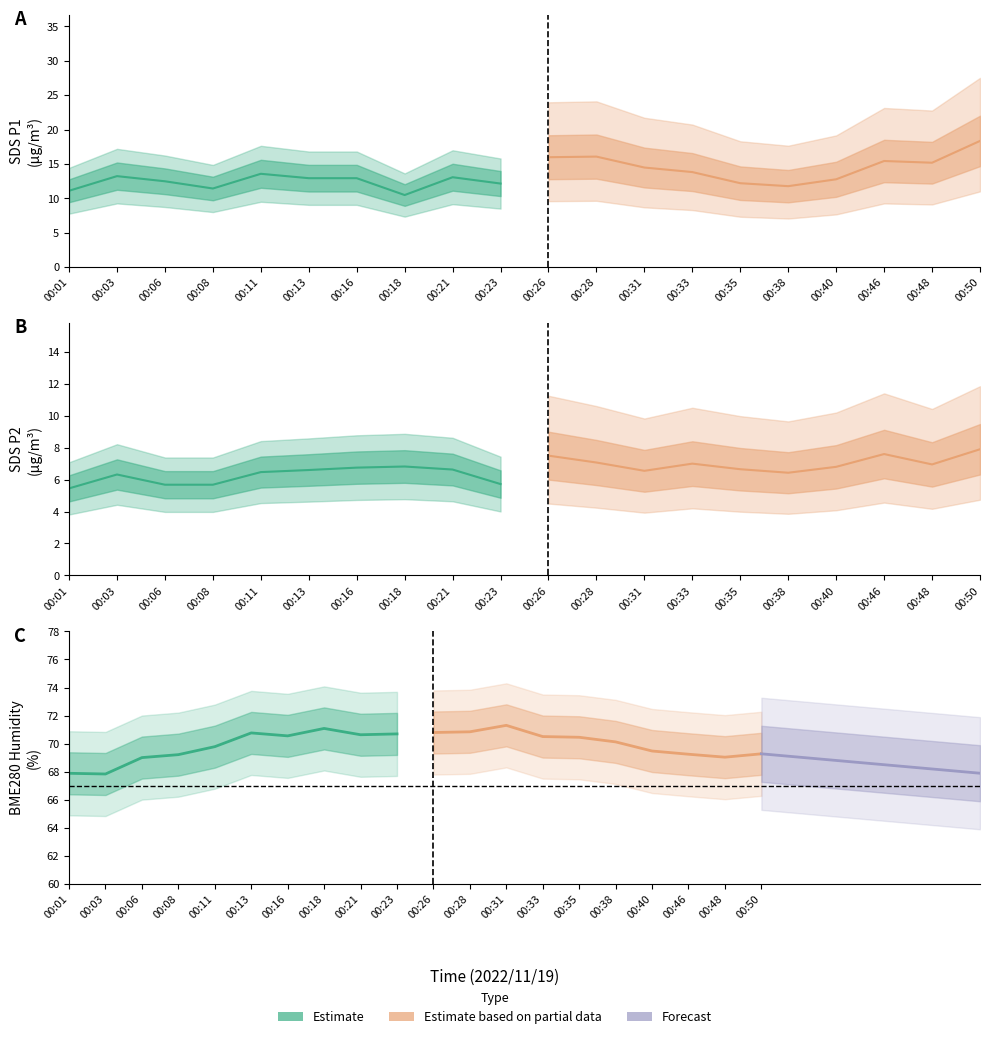

True or false: SDS_P2 and SDS_P1 intersect in this chart.

False